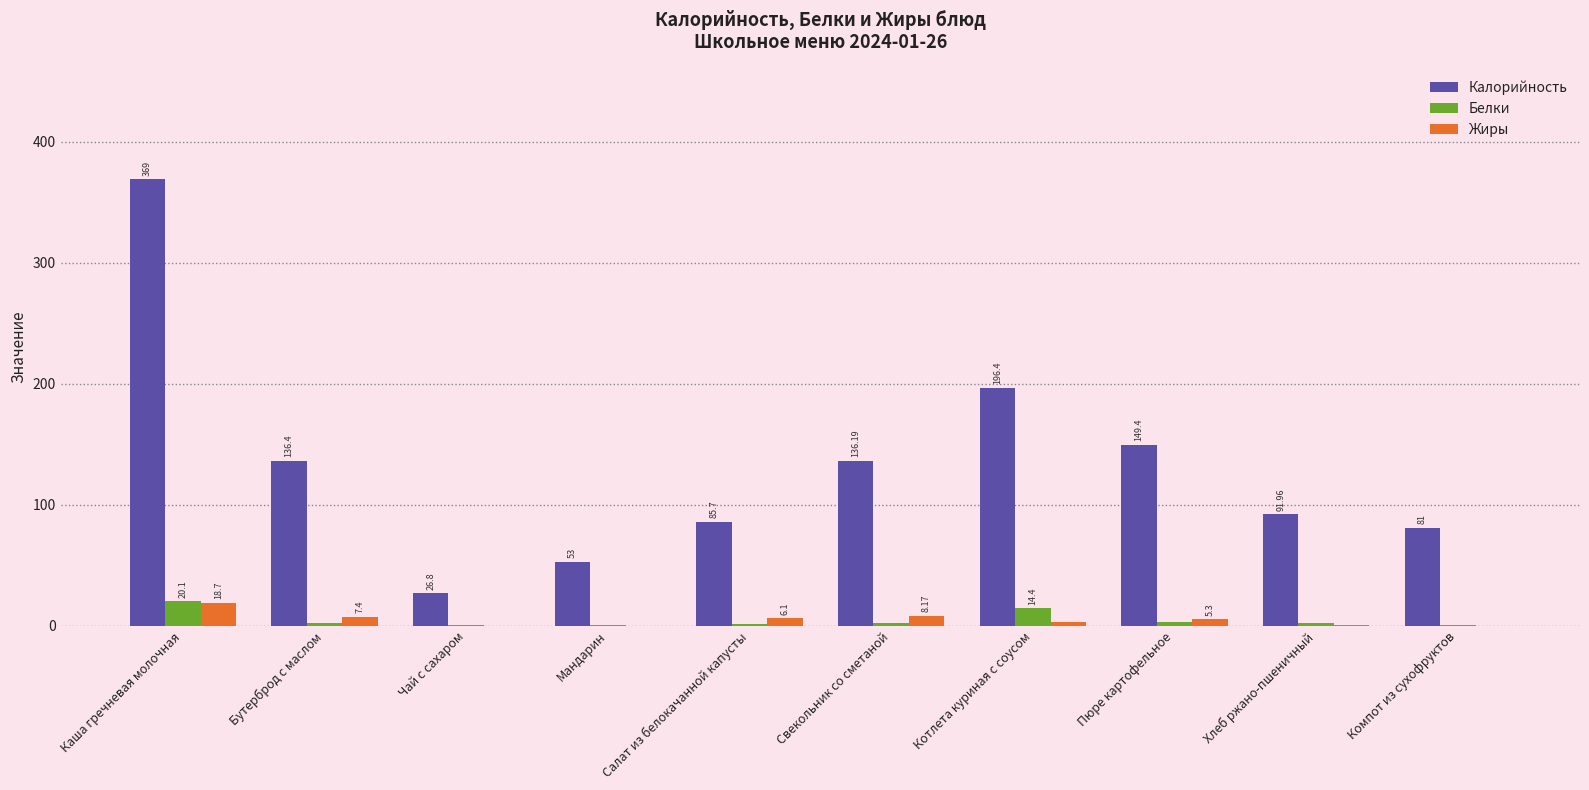

Which series has the largest total across all categories?

Калорийность